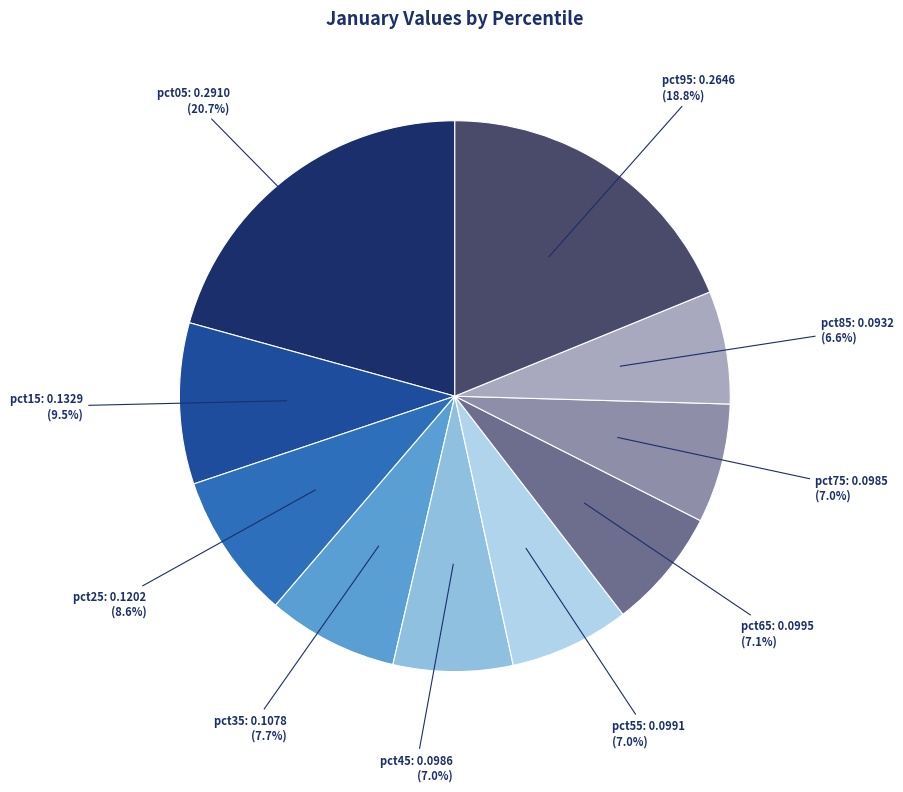

Is there any slice that represents more than half of the pie?

No